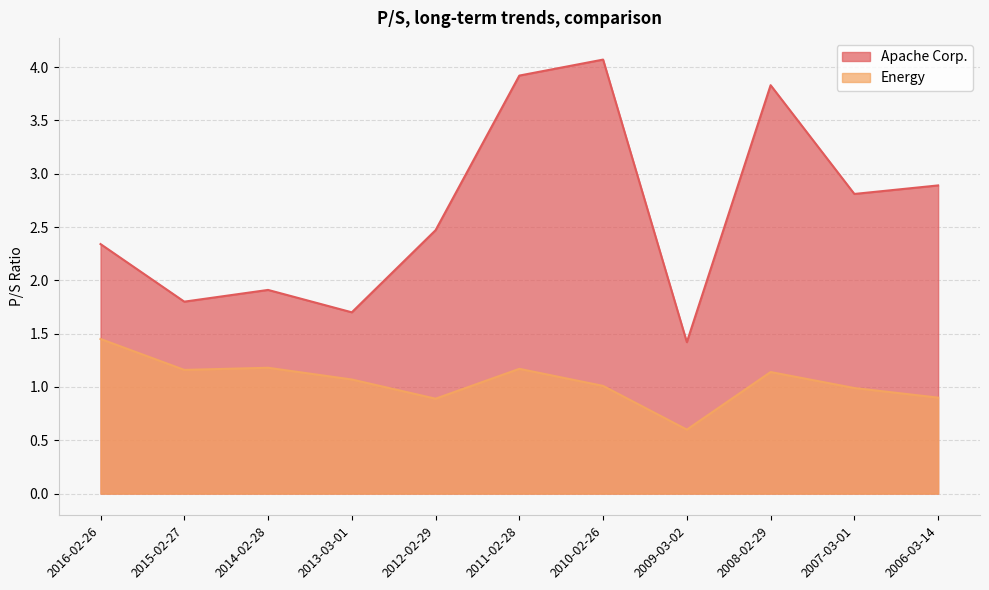

How many lines are shown in the chart?

2